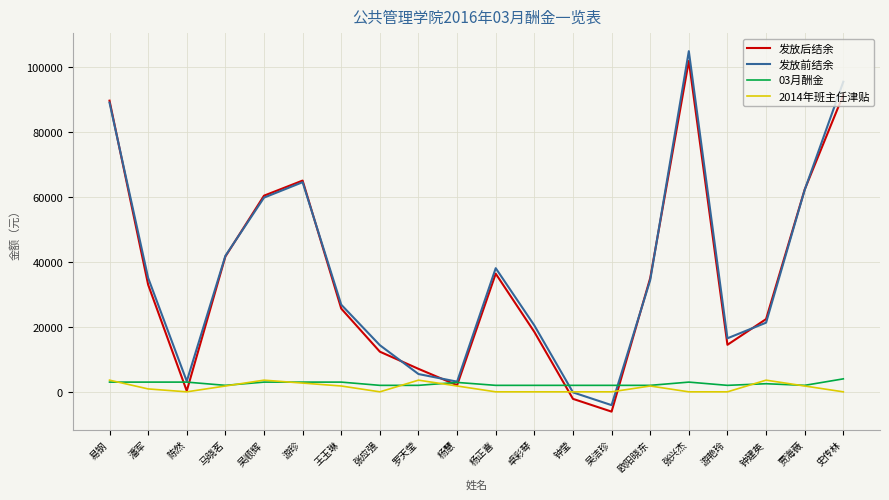

At which label does 发放后结余 first exceed 33027?

易钢